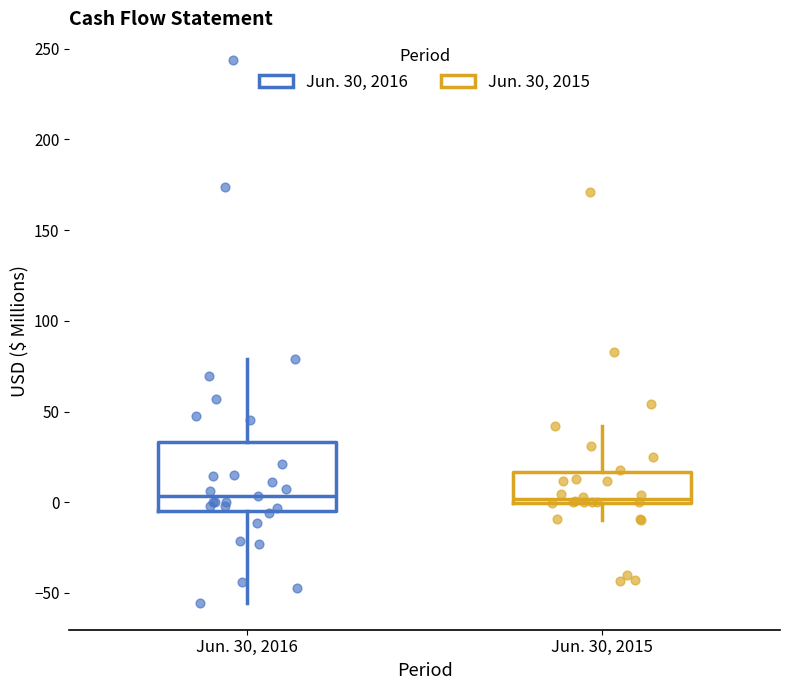

Reading left to right, transcribe this box plot: for each box, give where its median line is, the range the box spans, and where its two whiskers end, as read against the y-axis. The values are not printed on the chart, so give them approximately, as read against the axis.

Jun. 30, 2016: median 5, box -5 to 35, whiskers -55 to 80
Jun. 30, 2015: median 0 (just above the box's lower edge), box 0 to 15, whiskers -10 to 40